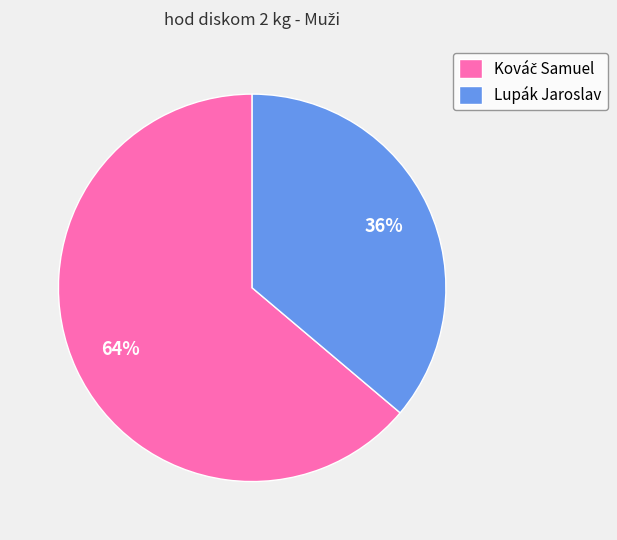

What is the smallest slice in the pie chart?

Lupák Jaroslav